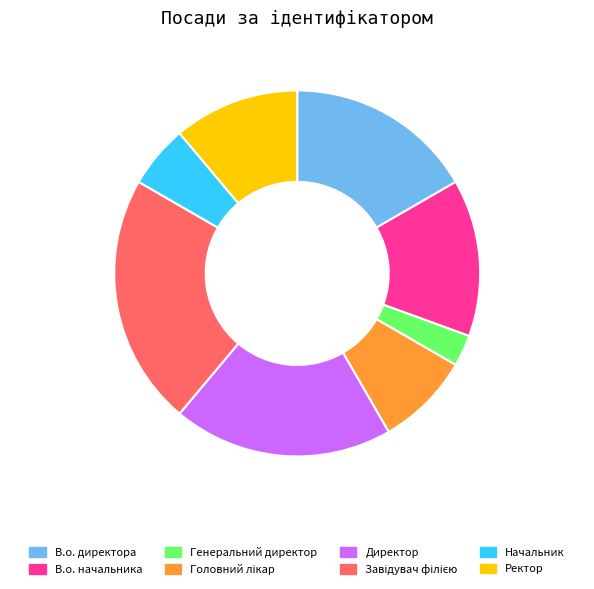

Is it true that В.о. начальника is 14% of the pie?

True